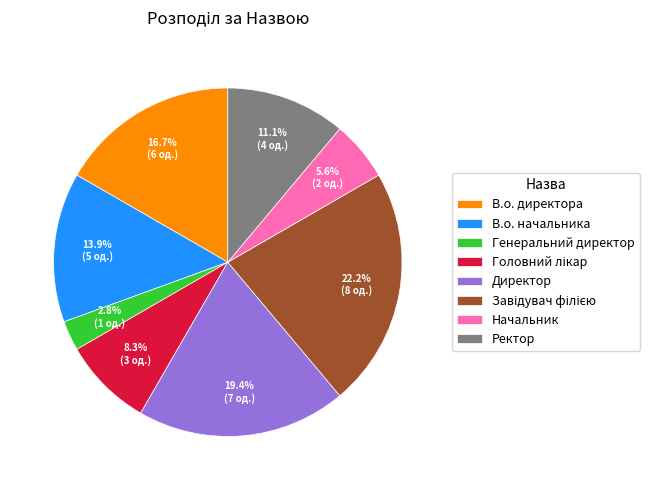

What percentage is NOT represented by Начальник?

94.4%